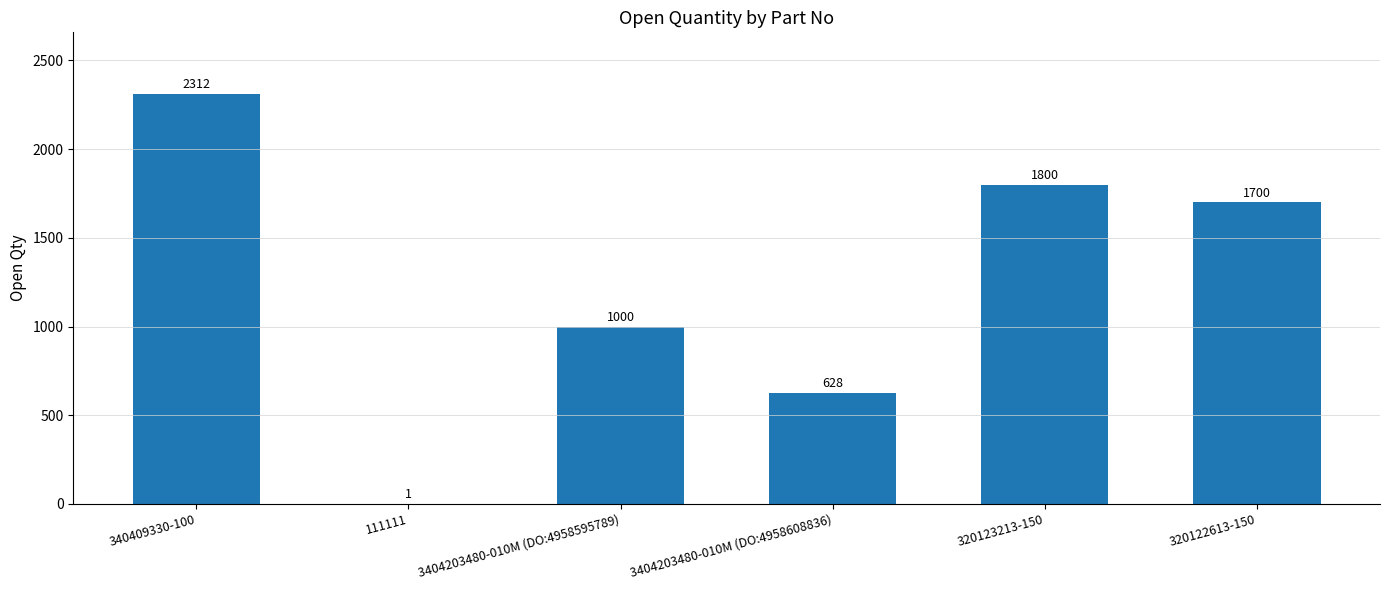

What is the sum of the values at 111111 and 320123213-150?

1801